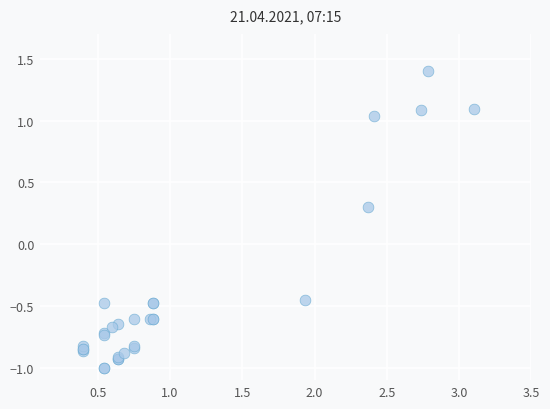

What Y value in the scatter plot is closest to 0?

0.3